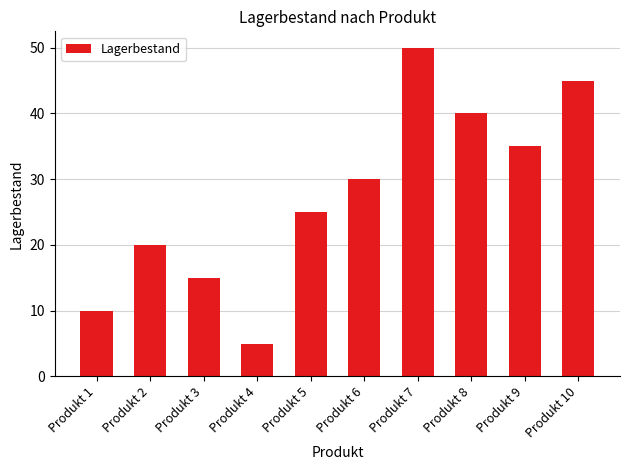

True or false: the data shows 15 at Produkt 3.

True